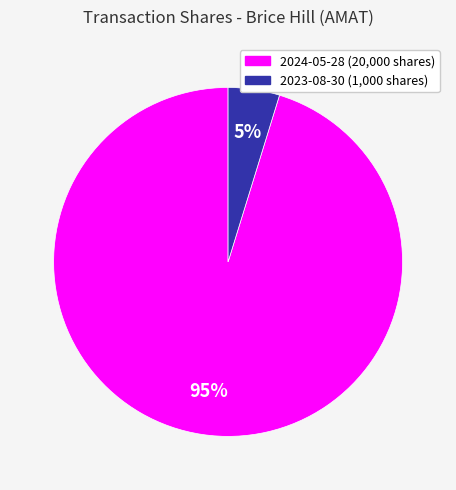

Which category accounts for the majority?

2024-05-28